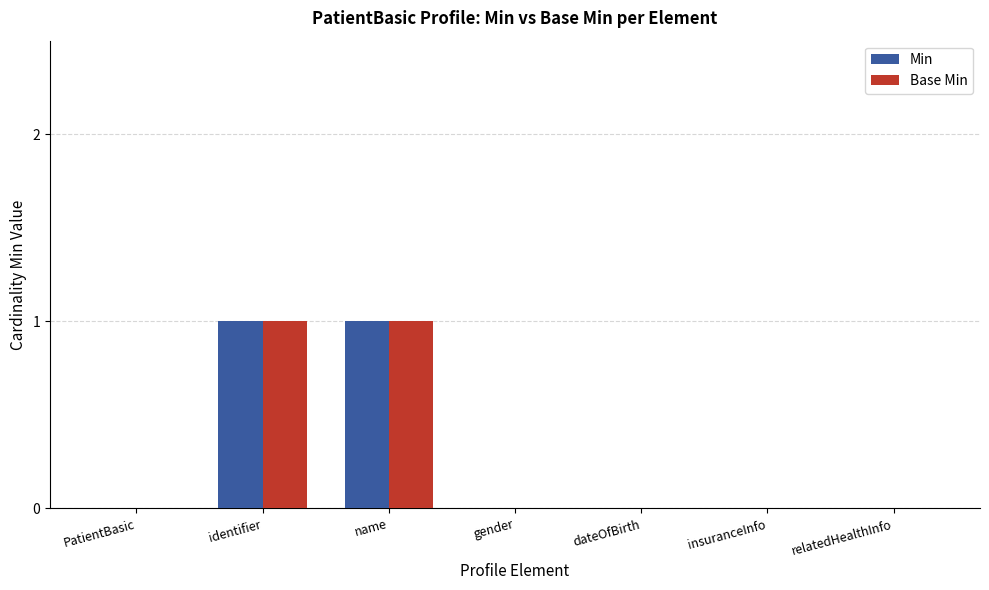

What is the difference between the Base Min values at PatientBasic and identifier?

1